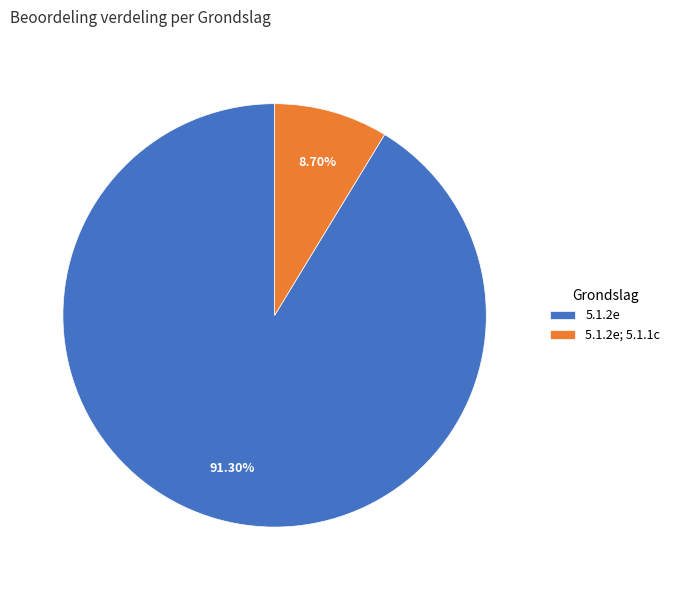

Is the sum of 5.1.2e and 5.1.2e; 5.1.1c greater than half?

Yes